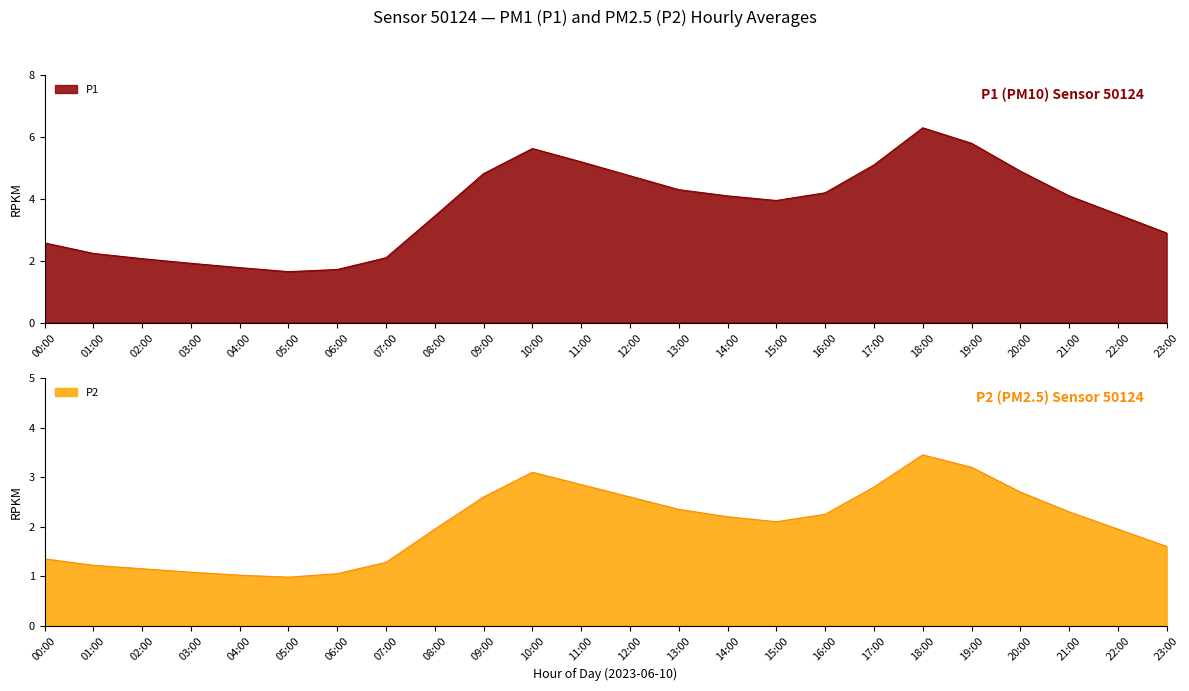

At how many categories does at least one series exceed 5?

5